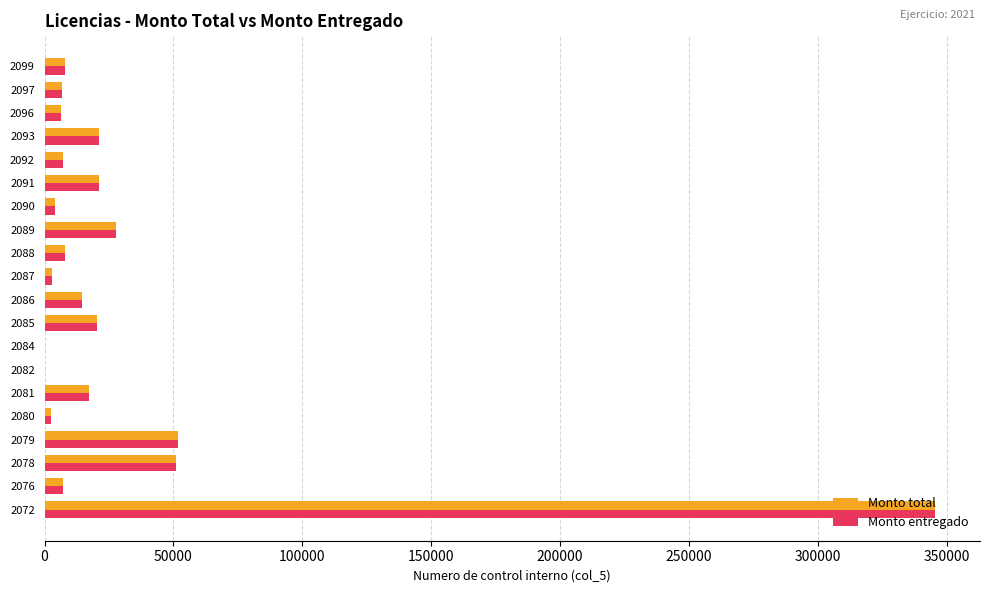

What is the maximum value for Monto entregado?

345629